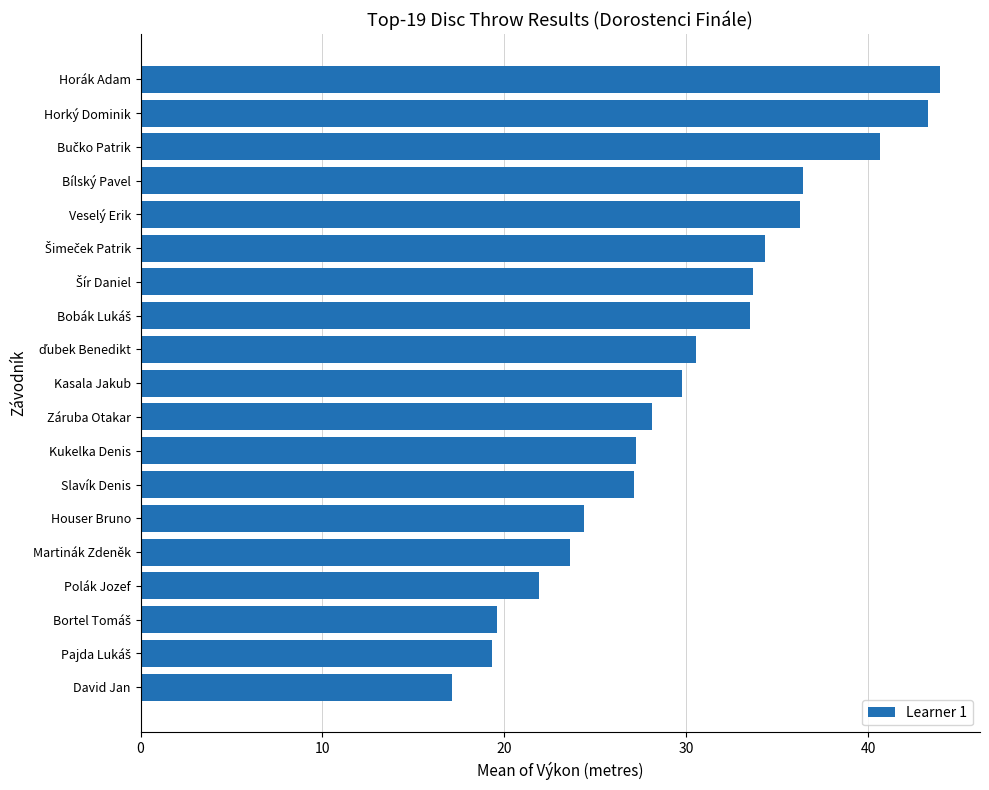

What is the approximate value at Kukelka Denis?

27.3